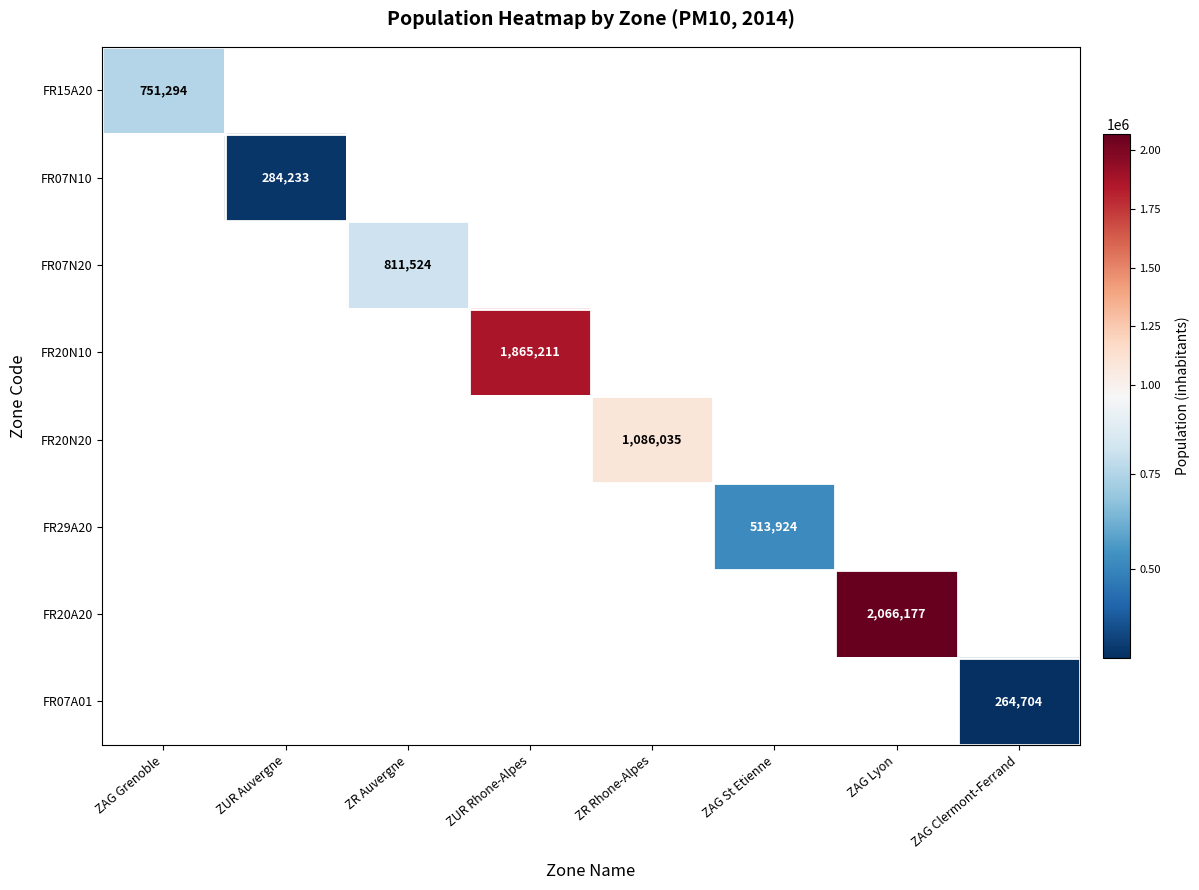

What is the maximum value shown in the chart?

2066177.0